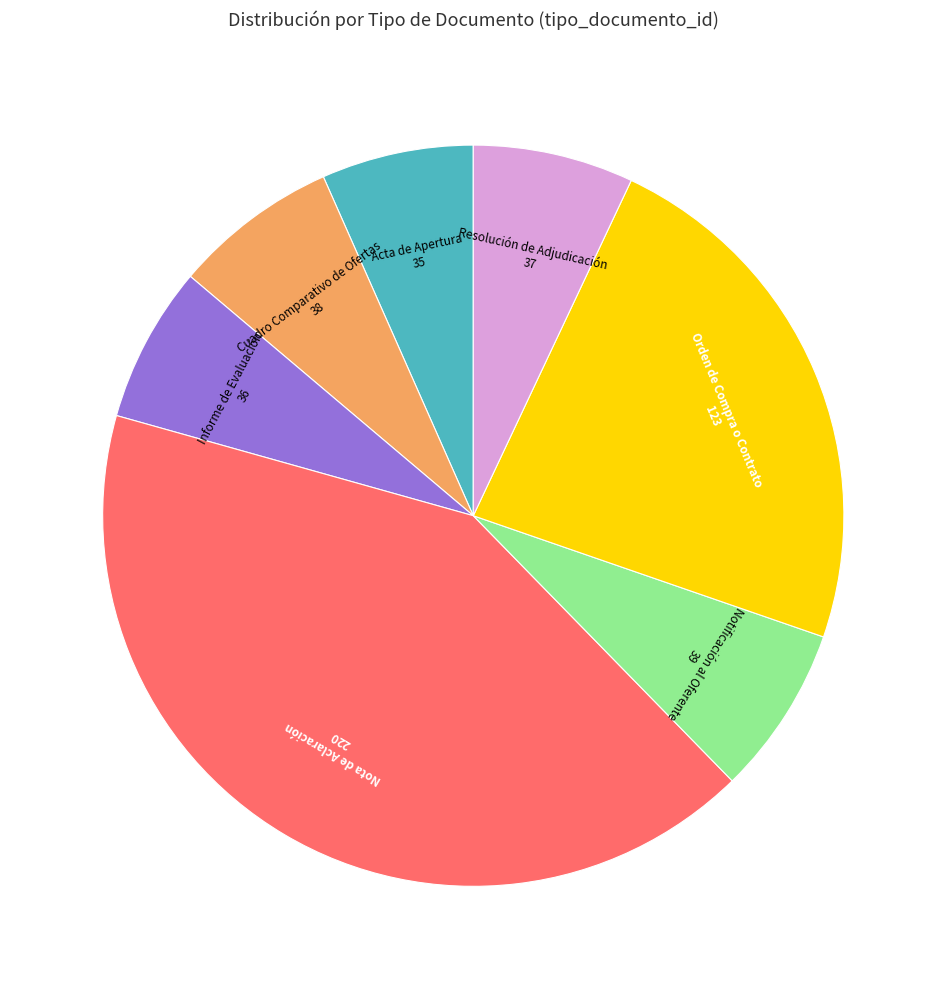

Does any single category account for the majority?

No